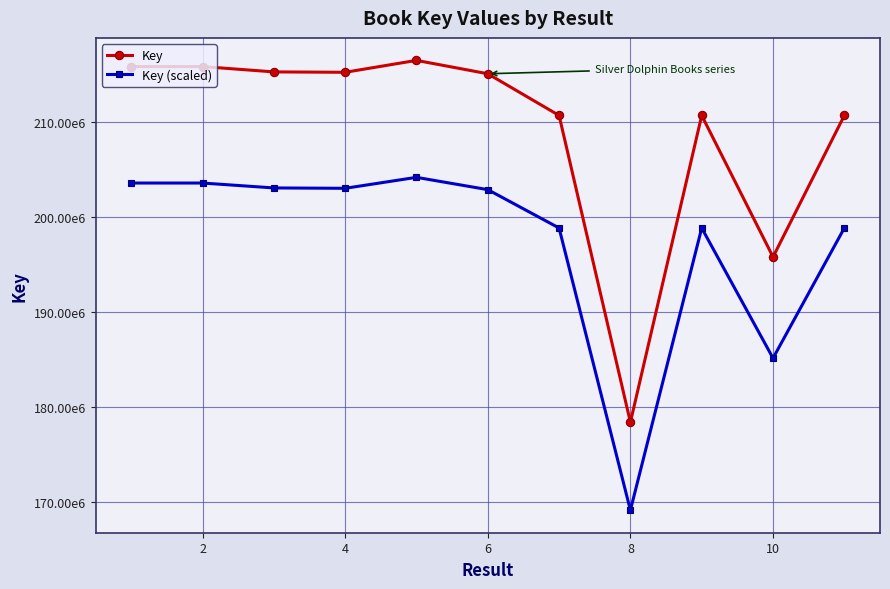

Which series has the largest total across all categories?

Key